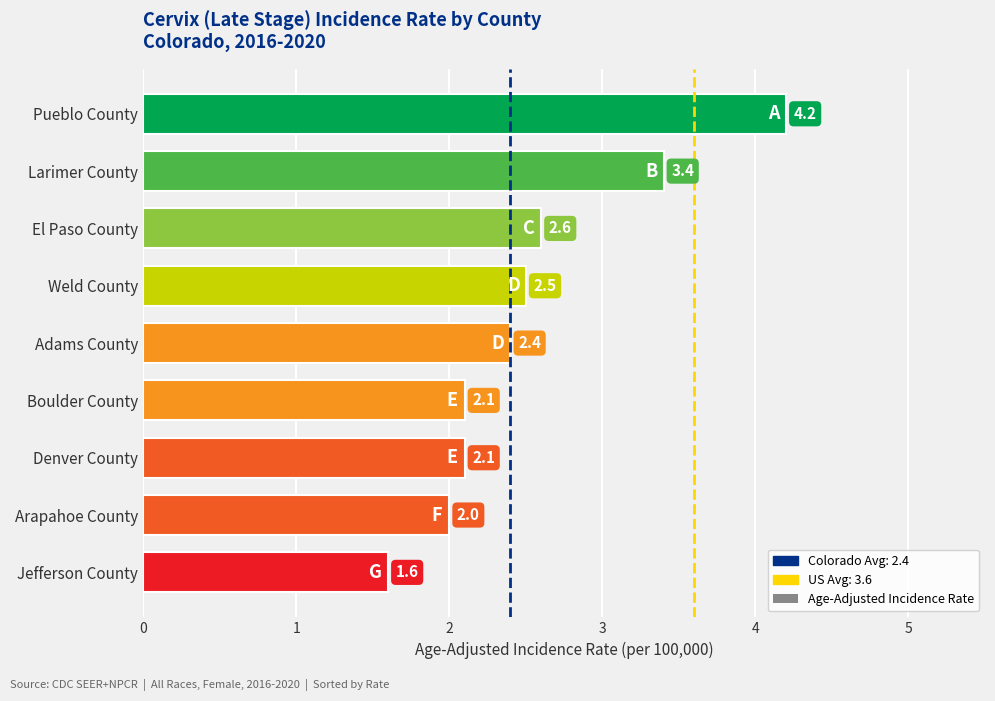

How many data points are less than 2?

1